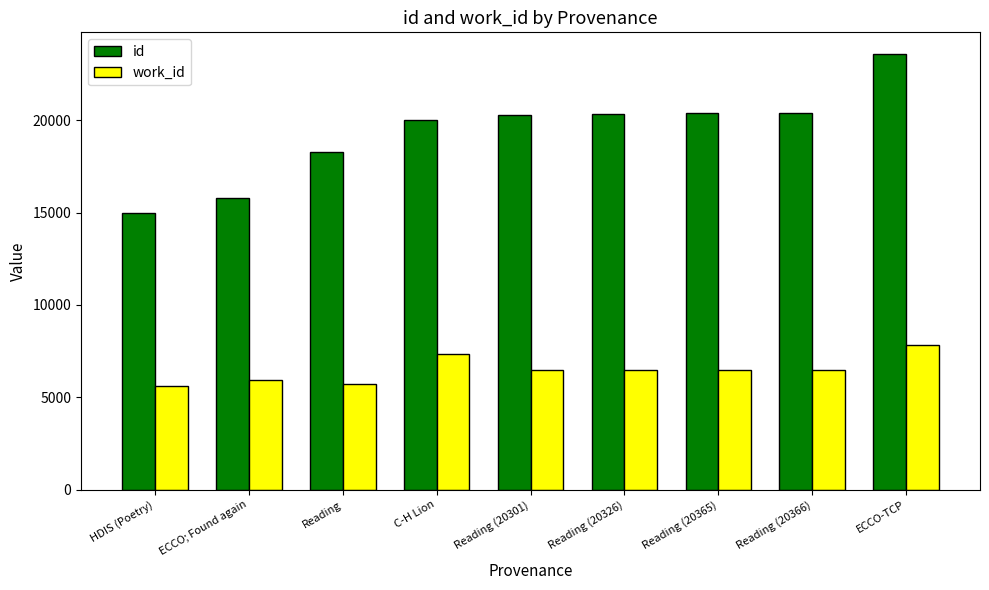

What is the highest value of the work_id series?

7835